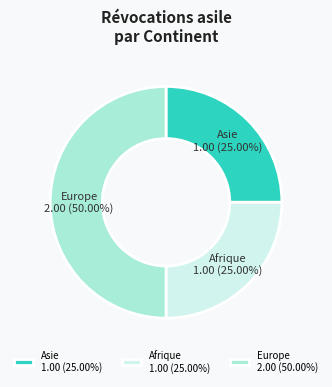

Is Asie the majority of the pie?

No